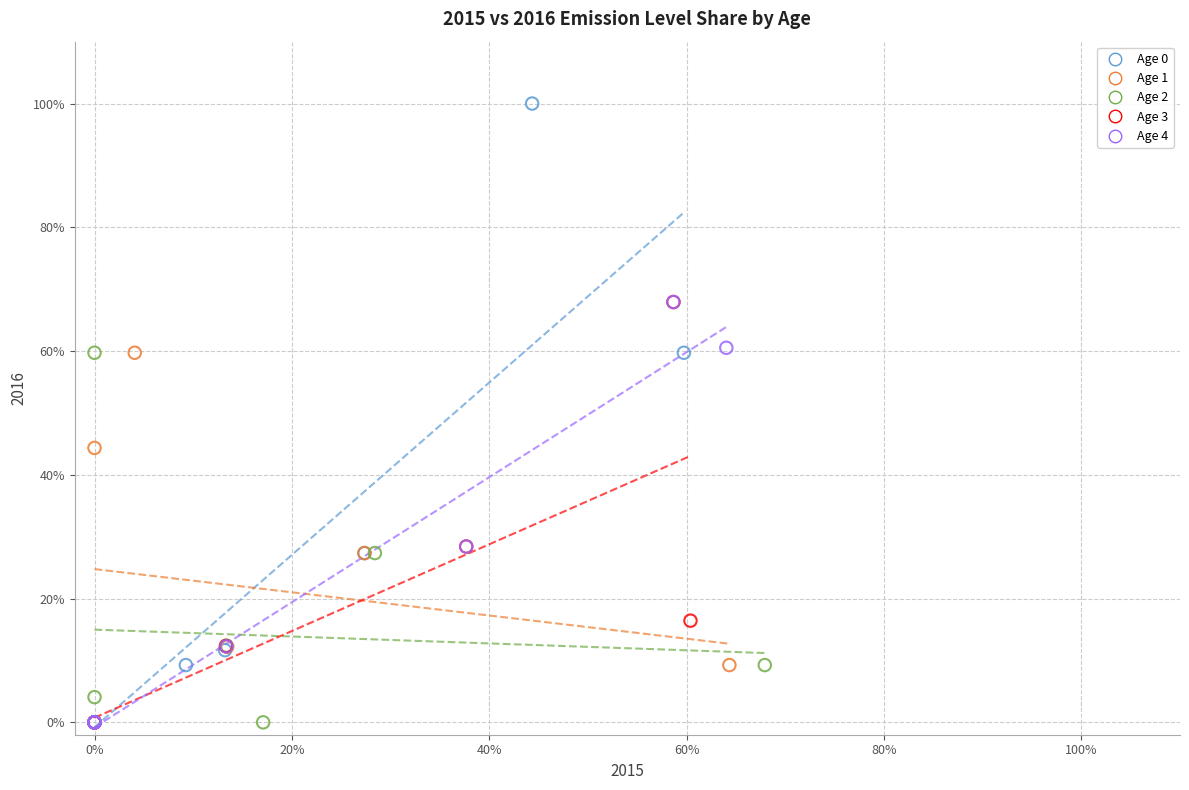

Which series reaches the maximum Y coordinate?

Age 0